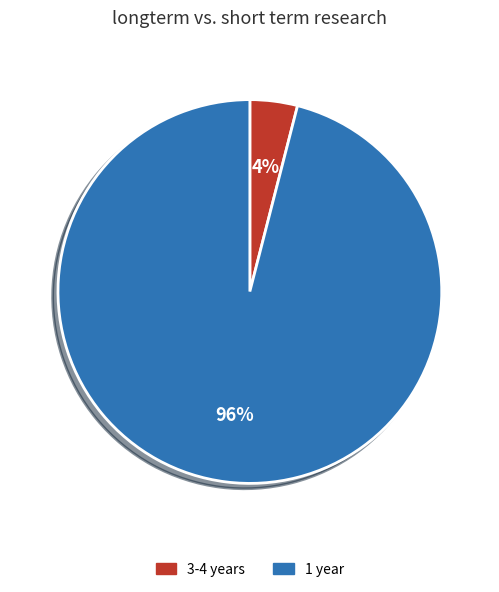

Does any single category account for the majority?

Yes